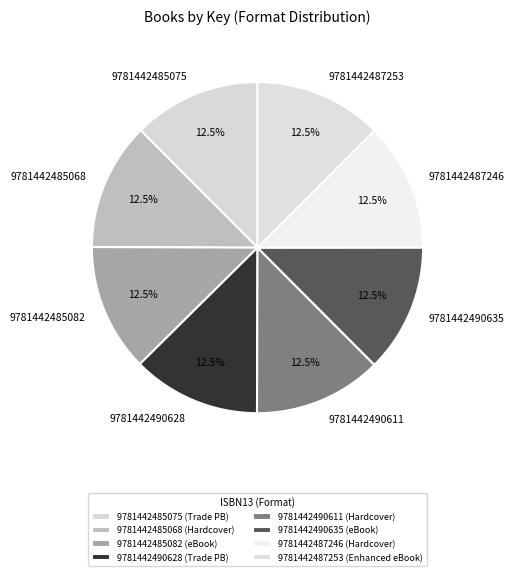

What is the total percentage of 9781442487246 and 9781442490635?

25.0%